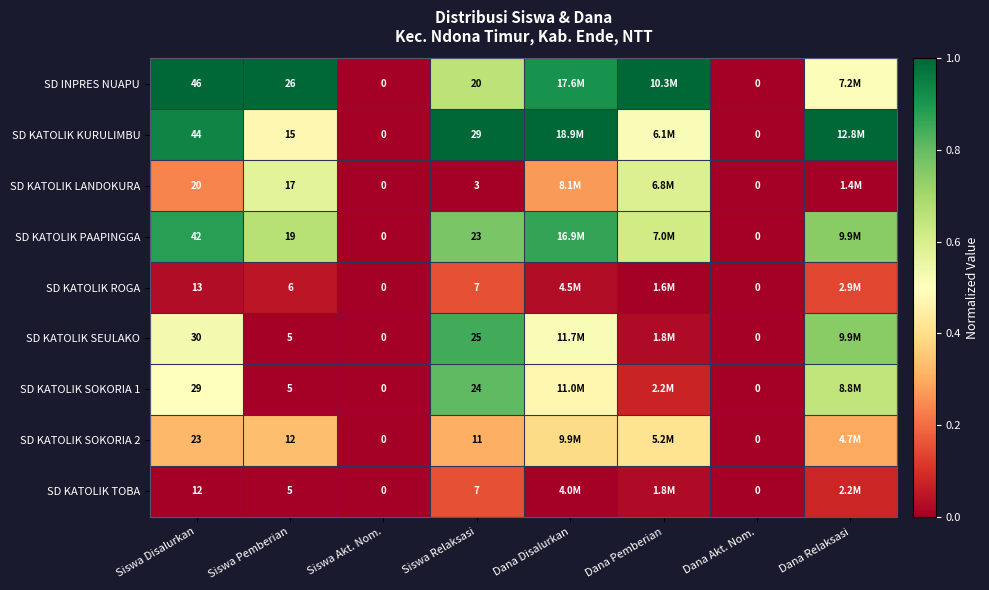

Count the number of categories in the chart.

8